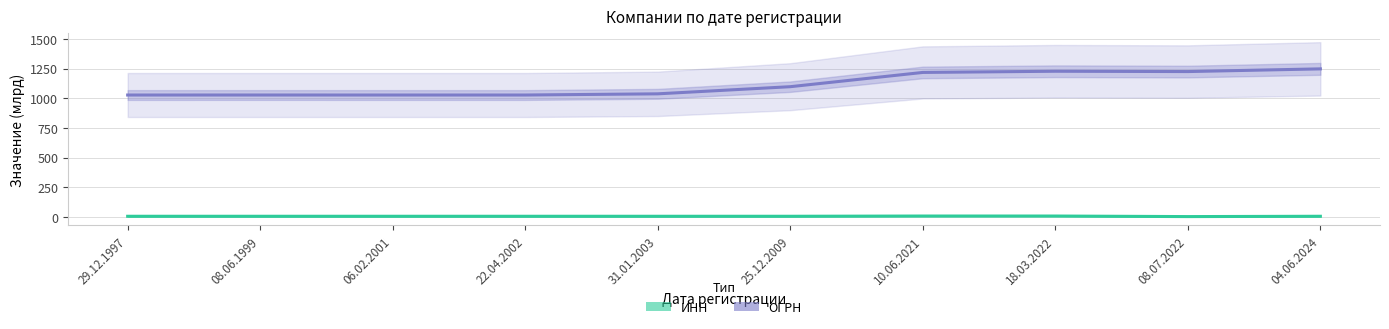

What is the maximum value shown in the chart?

1247.7